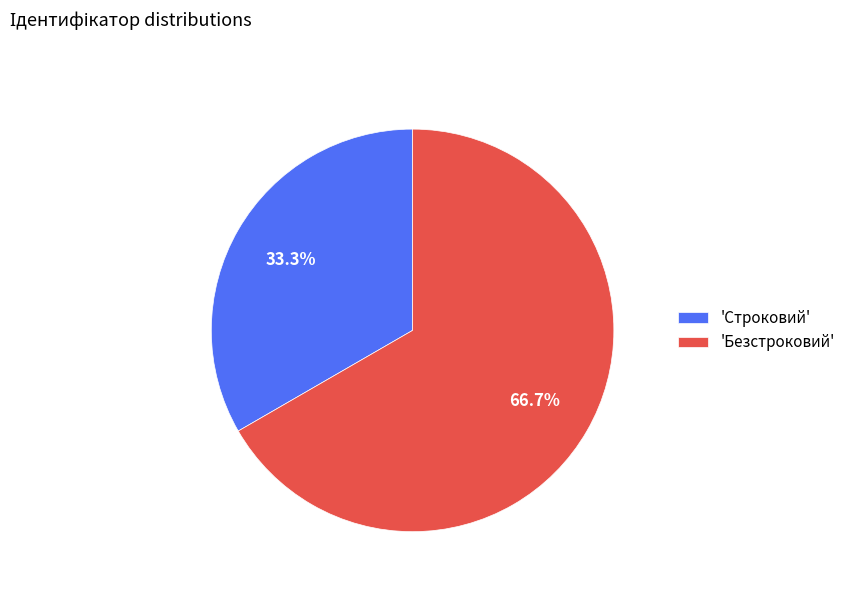

Count the number of slices in the pie.

2